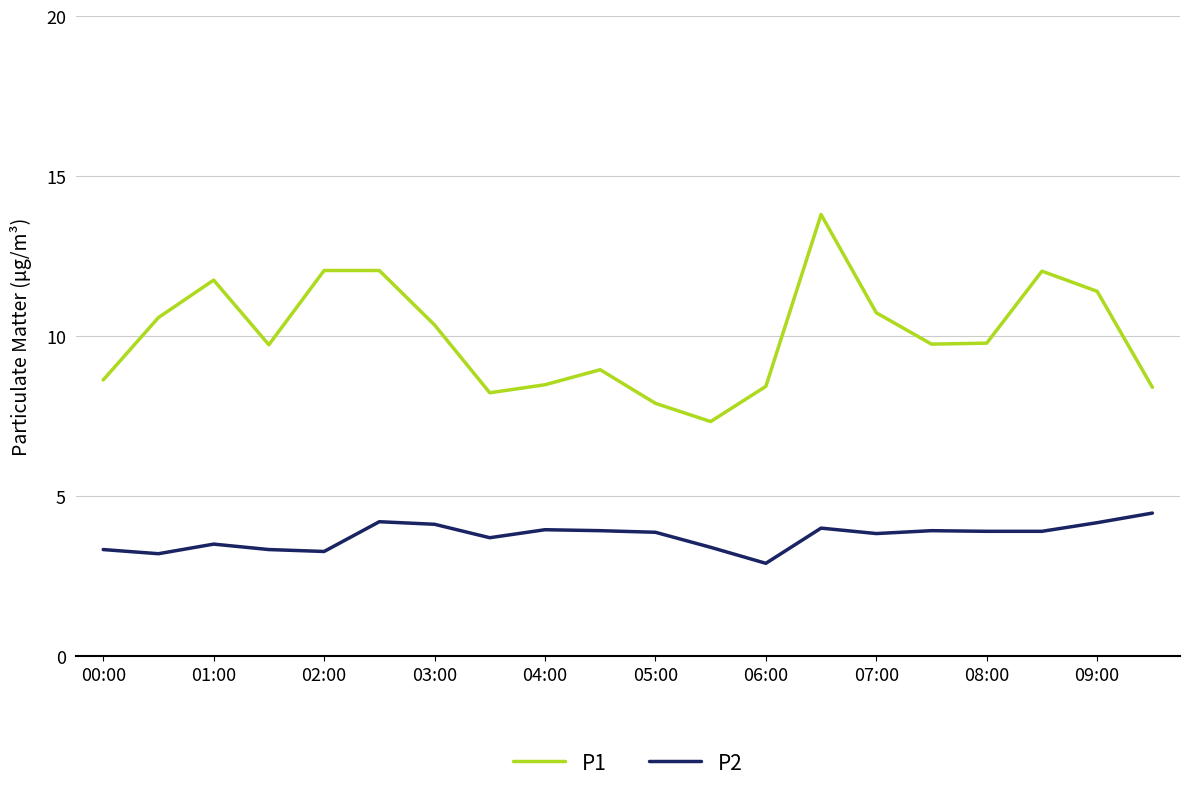

True or false: P1 and P2 intersect in this chart.

False